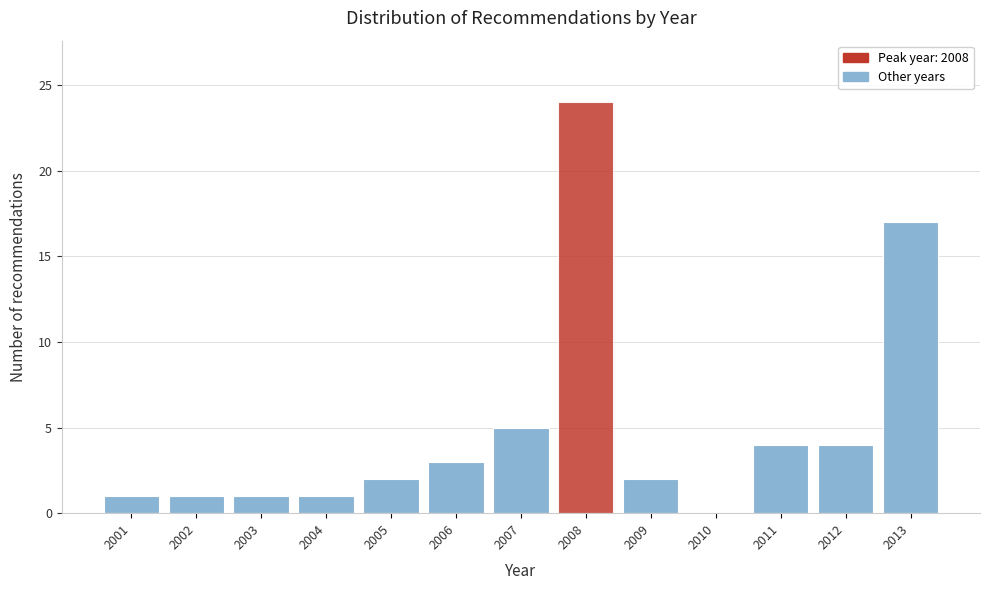

Which range on the x-axis has the tallest bar?

2007.5 to 2008.5